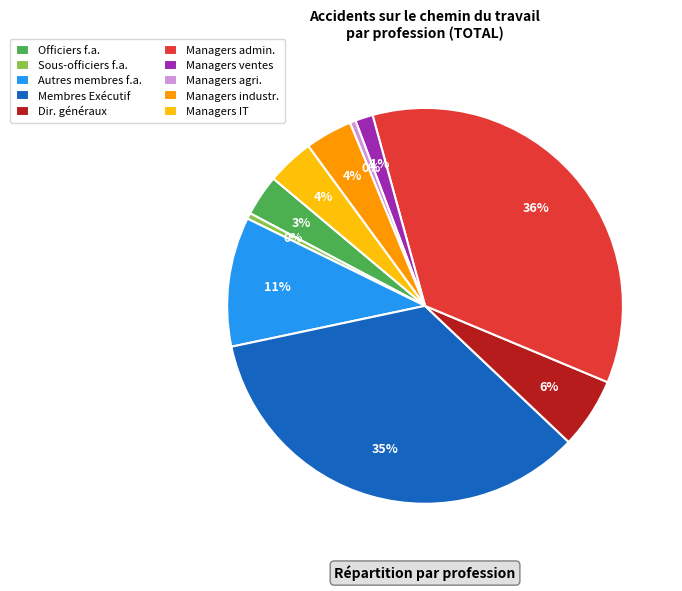

Combined, do Managers IT and Managers ventes account for over 50%?

No